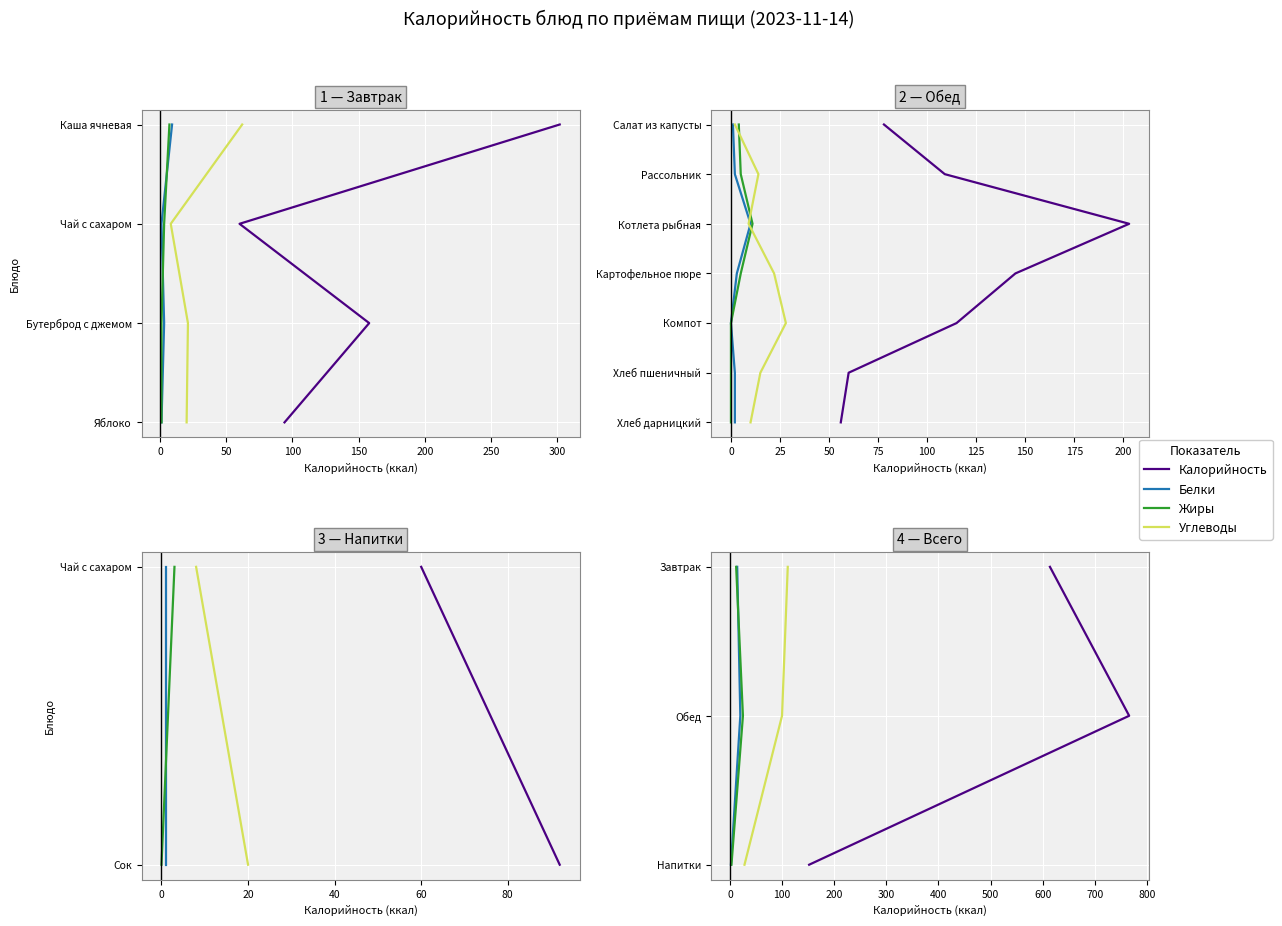

At how many categories does at least one series exceed 0?

2